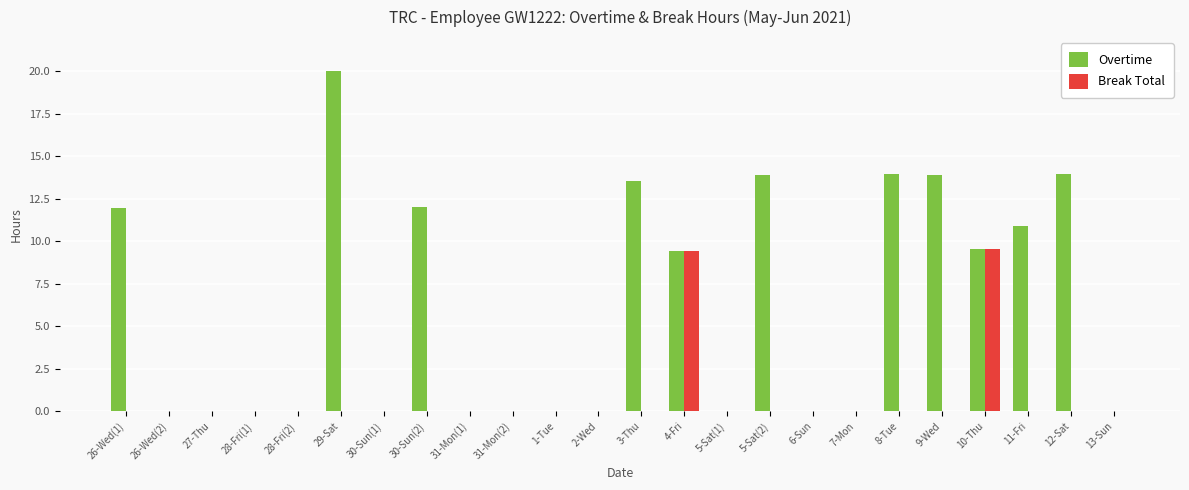

How many series are shown in this chart?

2